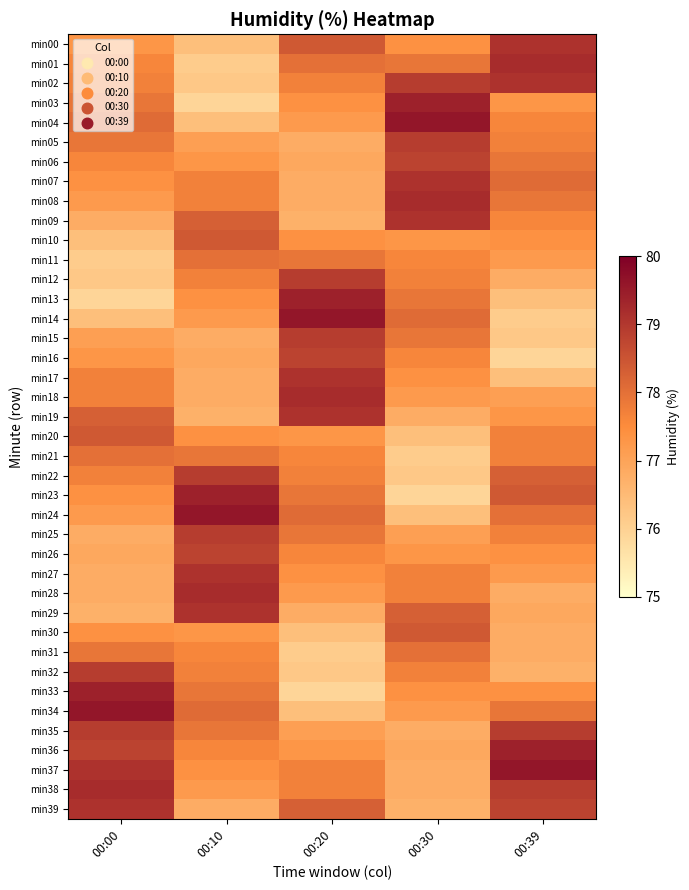

Reading right to left, extract all data points from this chart.

min00: 00:39=79.1	00:30=77.4	00:20=78.4	00:10=76.4	00:00=77.3
min01: 00:39=79.2	00:30=77.9	00:20=78.0	00:10=76.1	00:00=77.6
min02: 00:39=79.1	00:30=78.9	00:20=77.7	00:10=76.2	00:00=77.7
min03: 00:39=77.3	00:30=79.4	00:20=77.4	00:10=75.9	00:00=77.9
min04: 00:39=77.6	00:30=79.6	00:20=77.2	00:10=76.4	00:00=78.1
min05: 00:39=77.7	00:30=78.9	00:20=76.8	00:10=77.1	00:00=77.9
min06: 00:39=77.9	00:30=78.8	00:20=76.9	00:10=77.3	00:00=77.6
min07: 00:39=78.1	00:30=79.1	00:20=76.8	00:10=77.7	00:00=77.4
min08: 00:39=77.9	00:30=79.2	00:20=76.8	00:10=77.7	00:00=77.2
min09: 00:39=77.6	00:30=79.1	00:20=76.7	00:10=78.3	00:00=76.8
min10: 00:39=77.4	00:30=77.3	00:20=77.4	00:10=78.4	00:00=76.4
min11: 00:39=77.2	00:30=77.6	00:20=77.9	00:10=78.0	00:00=76.1
min12: 00:39=76.8	00:30=77.7	00:20=78.9	00:10=77.7	00:00=76.2
min13: 00:39=76.4	00:30=77.9	00:20=79.4	00:10=77.4	00:00=75.9
min14: 00:39=76.1	00:30=78.1	00:20=79.6	00:10=77.2	00:00=76.4
min15: 00:39=76.2	00:30=77.9	00:20=78.9	00:10=76.8	00:00=77.1
min16: 00:39=75.9	00:30=77.6	00:20=78.8	00:10=76.9	00:00=77.3
min17: 00:39=76.4	00:30=77.4	00:20=79.1	00:10=76.8	00:00=77.7
min18: 00:39=77.1	00:30=77.2	00:20=79.2	00:10=76.8	00:00=77.7
min19: 00:39=77.3	00:30=76.8	00:20=79.1	00:10=76.7	00:00=78.3
min20: 00:39=77.7	00:30=76.4	00:20=77.3	00:10=77.4	00:00=78.4
min21: 00:39=77.7	00:30=76.1	00:20=77.6	00:10=77.9	00:00=78.0
min22: 00:39=78.3	00:30=76.2	00:20=77.7	00:10=78.9	00:00=77.7
min23: 00:39=78.4	00:30=75.9	00:20=77.9	00:10=79.4	00:00=77.4
min24: 00:39=78.0	00:30=76.4	00:20=78.1	00:10=79.6	00:00=77.2
min25: 00:39=77.7	00:30=77.1	00:20=77.9	00:10=78.9	00:00=76.8
min26: 00:39=77.4	00:30=77.3	00:20=77.6	00:10=78.8	00:00=76.9
min27: 00:39=77.2	00:30=77.7	00:20=77.4	00:10=79.1	00:00=76.8
min28: 00:39=76.8	00:30=77.7	00:20=77.2	00:10=79.2	00:00=76.8
min29: 00:39=76.9	00:30=78.3	00:20=76.8	00:10=79.1	00:00=76.7
min30: 00:39=76.8	00:30=78.4	00:20=76.4	00:10=77.3	00:00=77.4
min31: 00:39=76.8	00:30=78.0	00:20=76.1	00:10=77.6	00:00=77.9
min32: 00:39=76.7	00:30=77.7	00:20=76.2	00:10=77.7	00:00=78.9
min33: 00:39=77.4	00:30=77.4	00:20=75.9	00:10=77.9	00:00=79.4
min34: 00:39=77.9	00:30=77.2	00:20=76.4	00:10=78.1	00:00=79.6
min35: 00:39=78.9	00:30=76.8	00:20=77.1	00:10=77.9	00:00=78.9
min36: 00:39=79.4	00:30=76.9	00:20=77.3	00:10=77.6	00:00=78.8
min37: 00:39=79.6	00:30=76.8	00:20=77.7	00:10=77.4	00:00=79.1
min38: 00:39=78.9	00:30=76.8	00:20=77.7	00:10=77.2	00:00=79.2
min39: 00:39=78.8	00:30=76.7	00:20=78.3	00:10=76.8	00:00=79.1